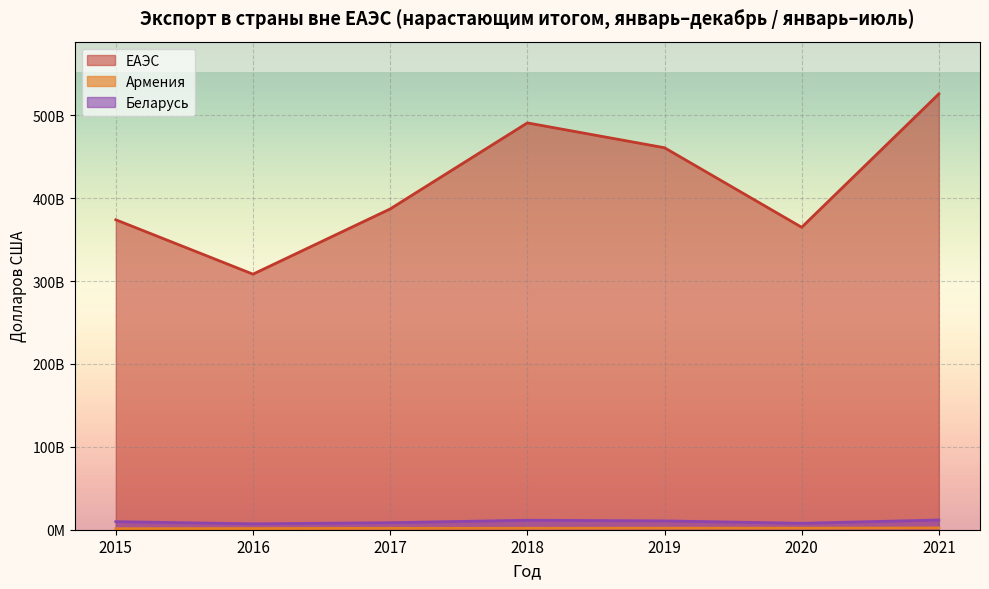

What is the average value of the Армения series?

1693750917